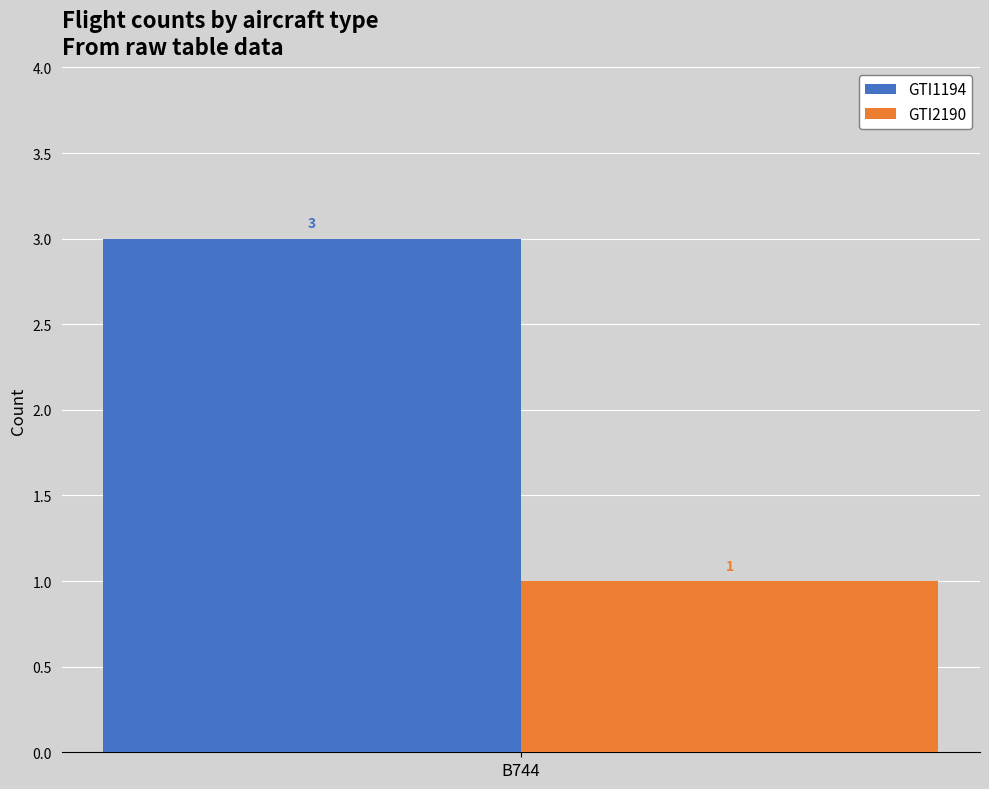

What is the maximum value shown in the chart?

3